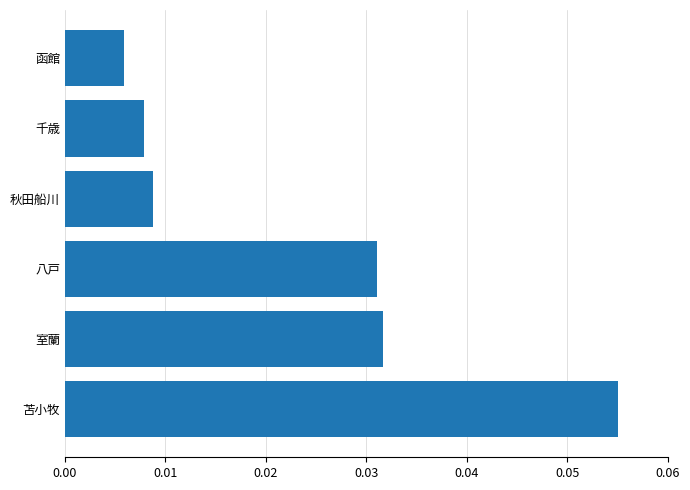

Between 函館 and 千歳, which is larger?

千歳